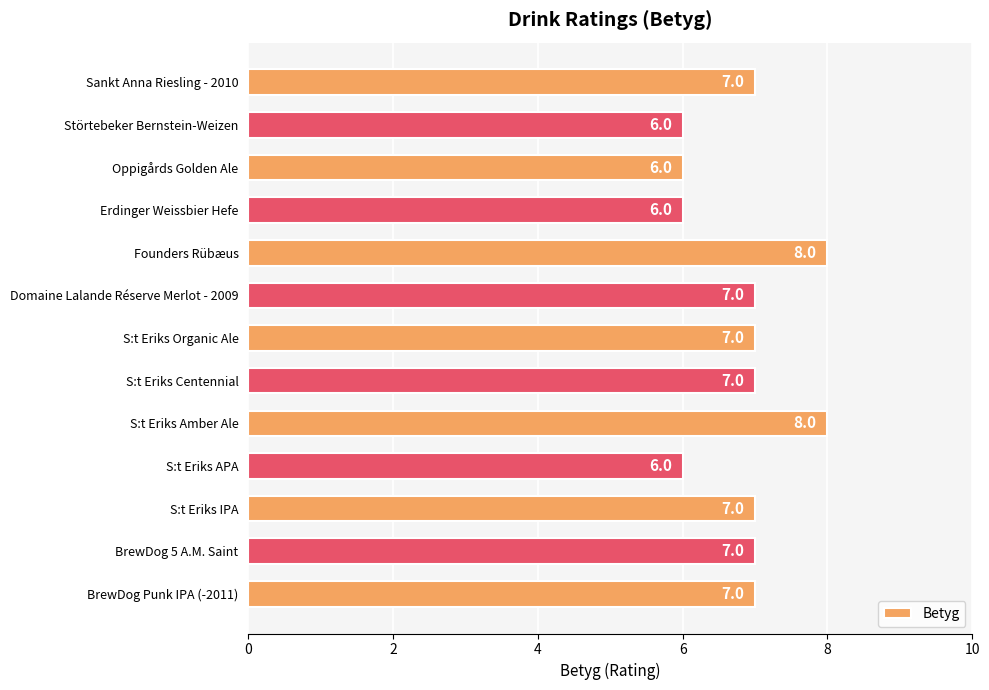

How many data points are less than 7?

4